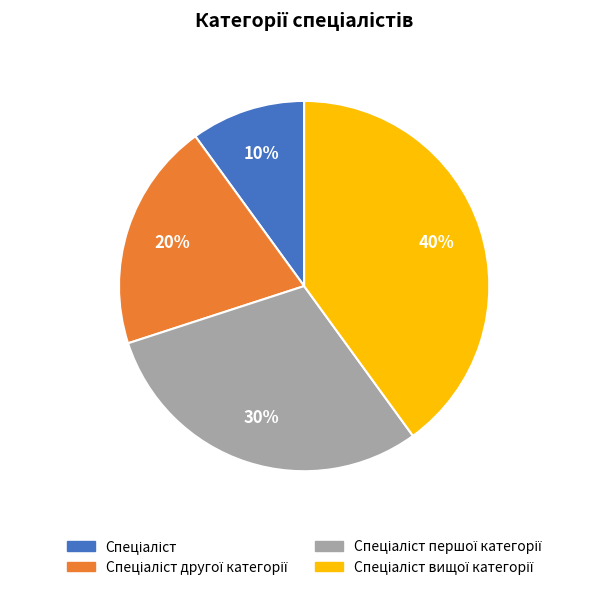

Does any single category account for the majority?

No